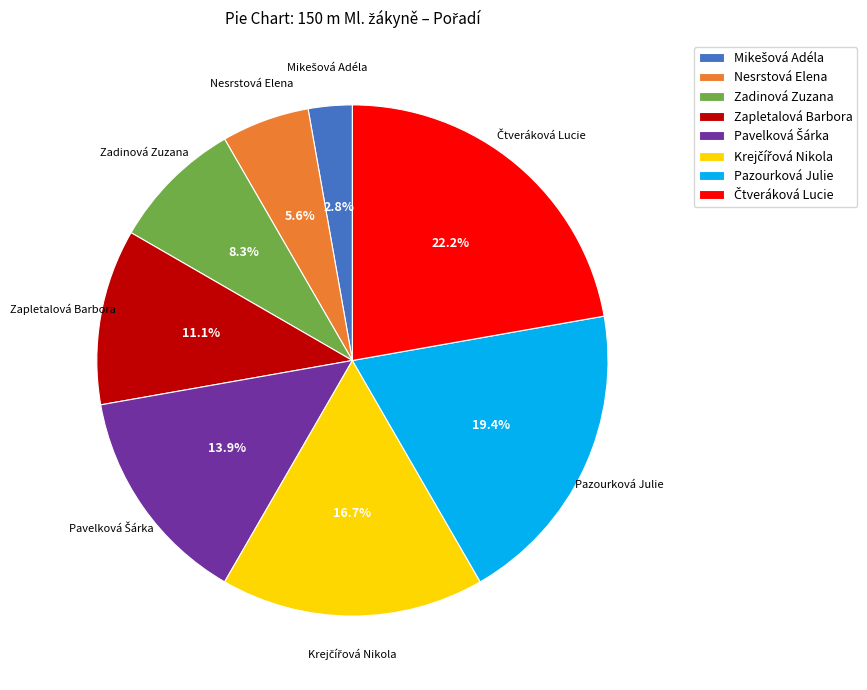

Is there any slice that represents more than half of the pie?

No